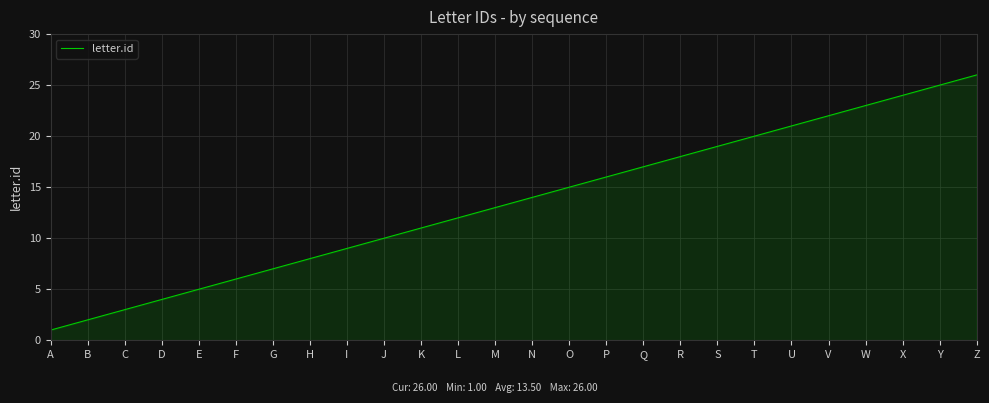

Read the value at C.

3